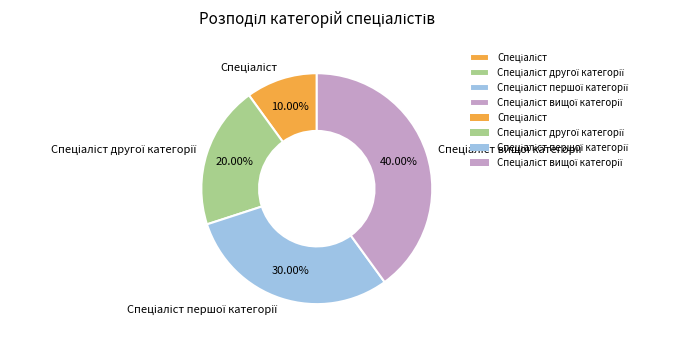

Does any single category account for the majority?

No